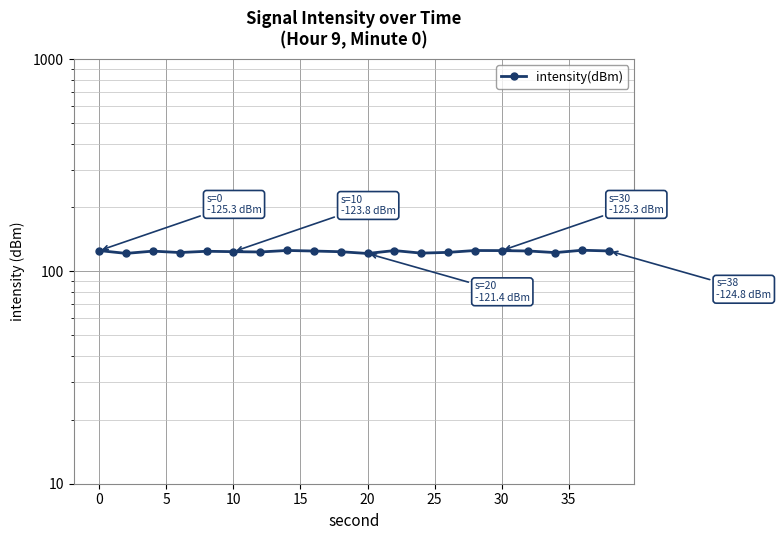

How many categories are shown in the chart?

20